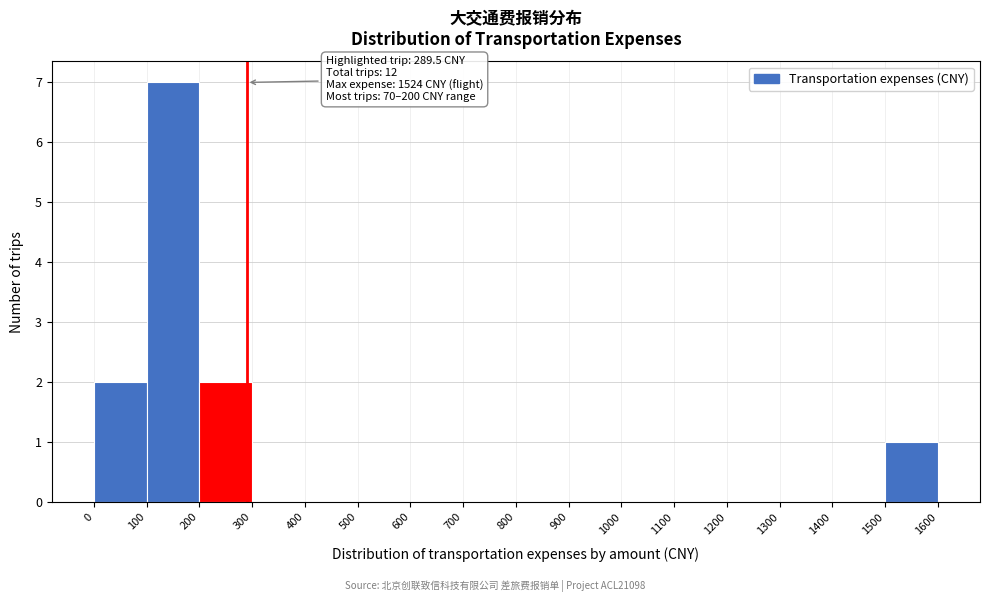

Which range on the x-axis has the tallest bar?

100 to 200